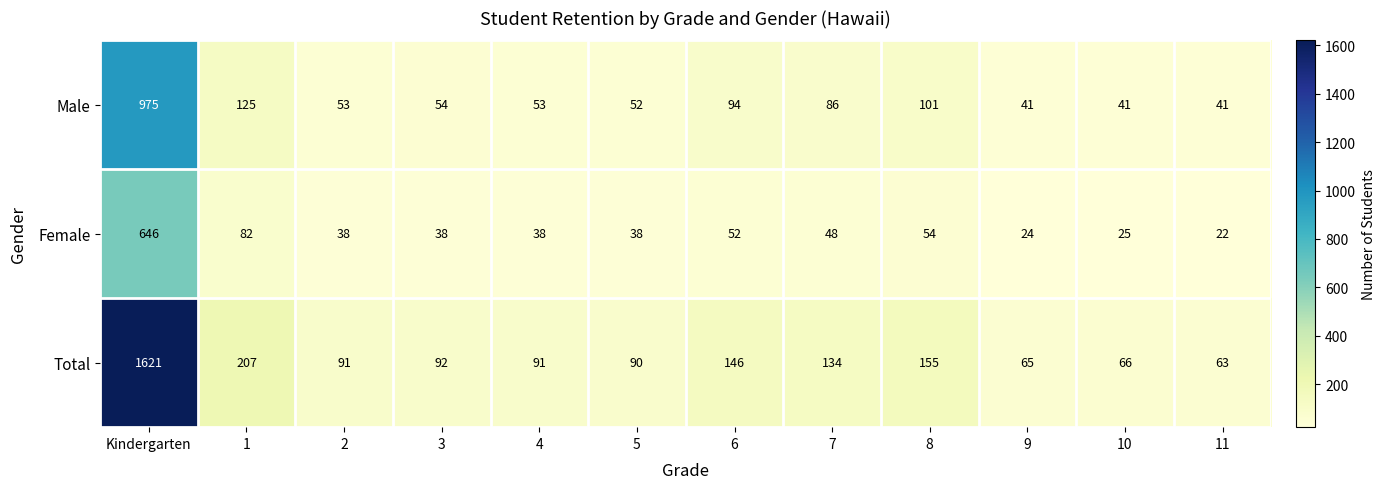

What is the sum of all Female values?

1105